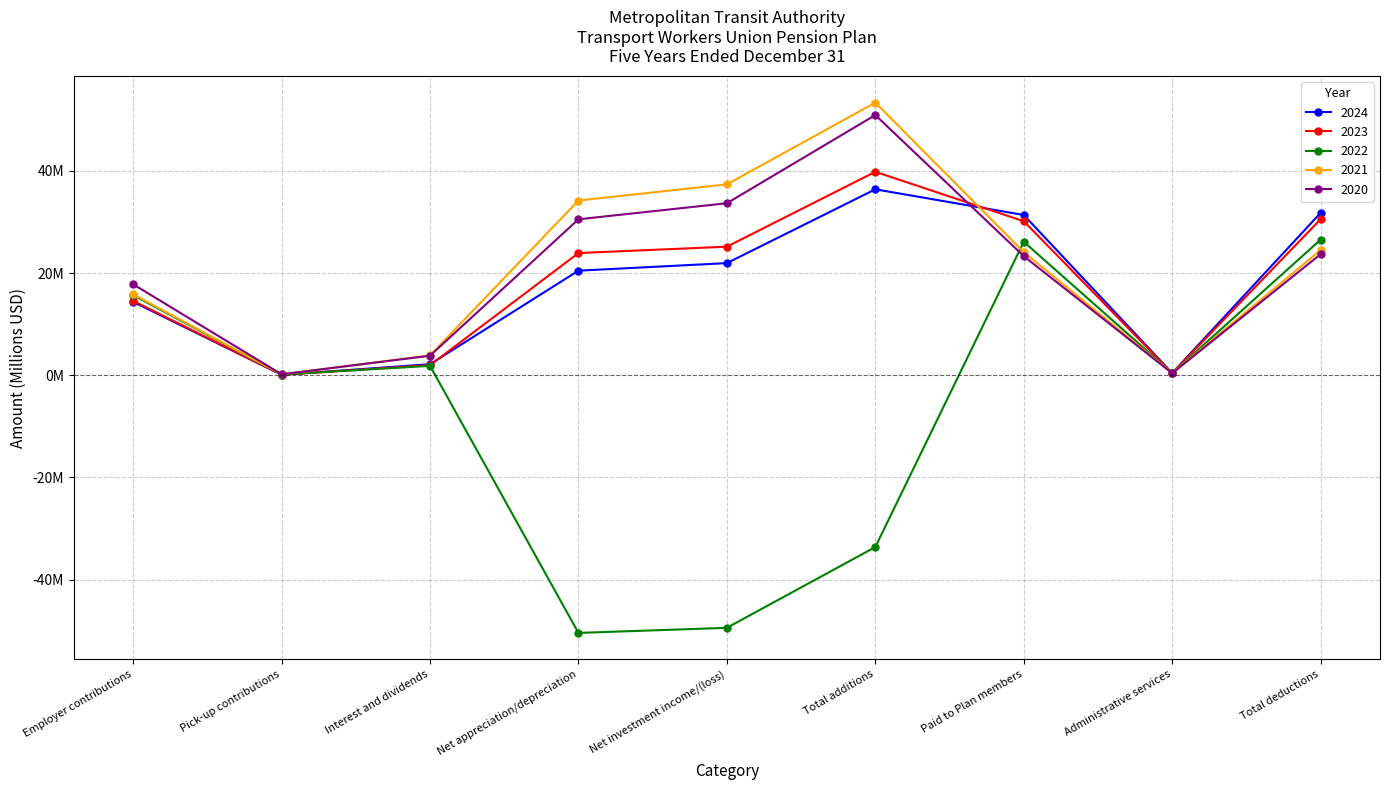

What is the value of the 2023 point at the 6th from the left?

39.8